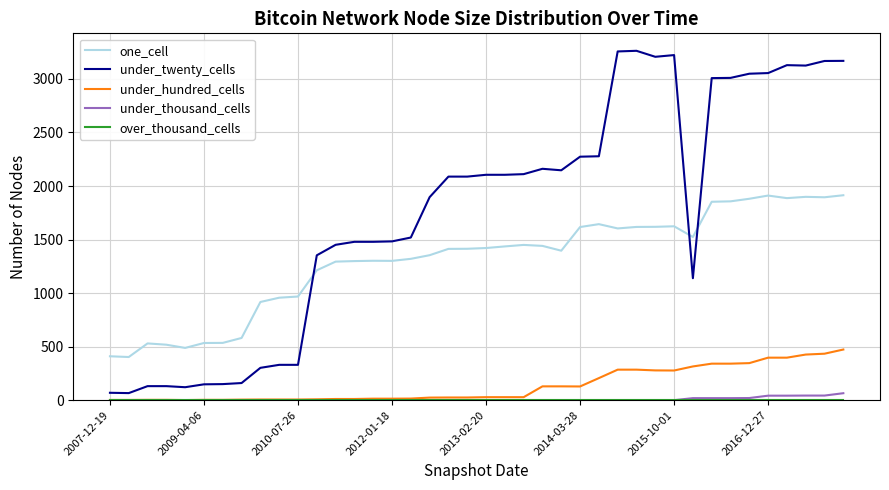

Which series has the largest total across all categories?

under_twenty_cells